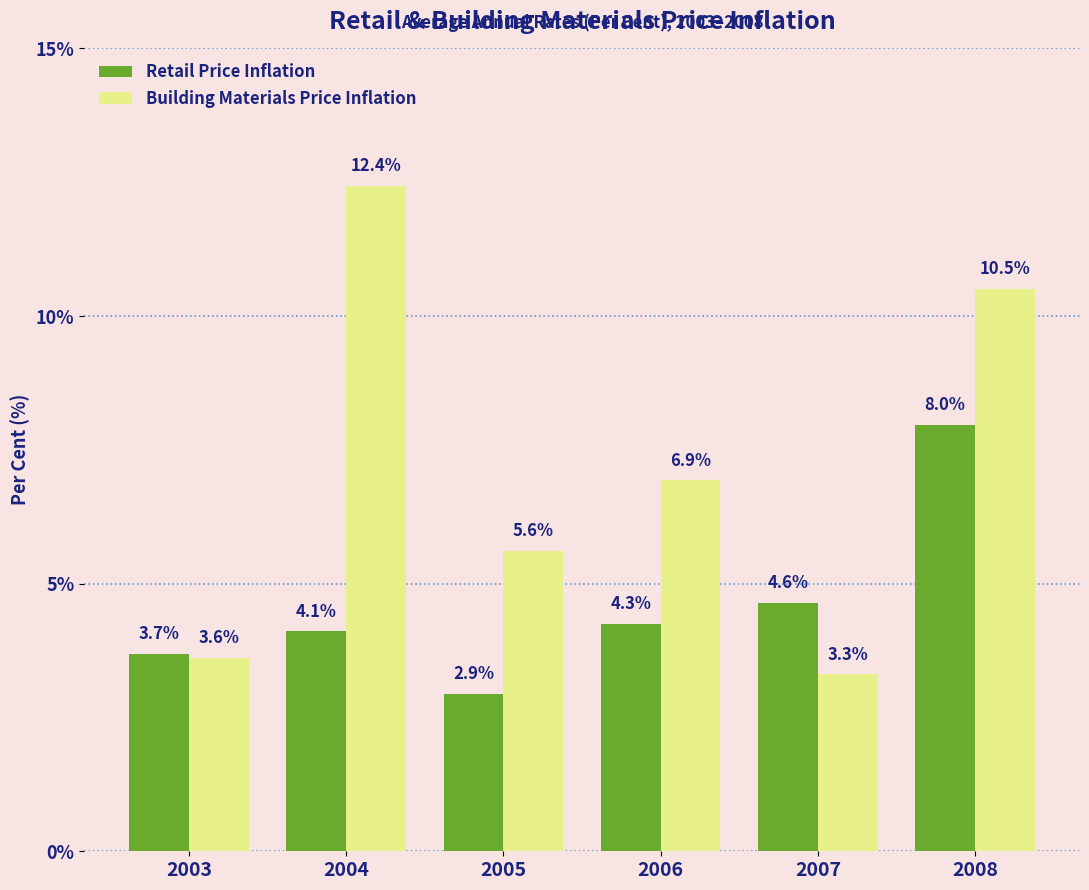

Which series has the largest range (max minus min)?

Building Materials Price Inflation